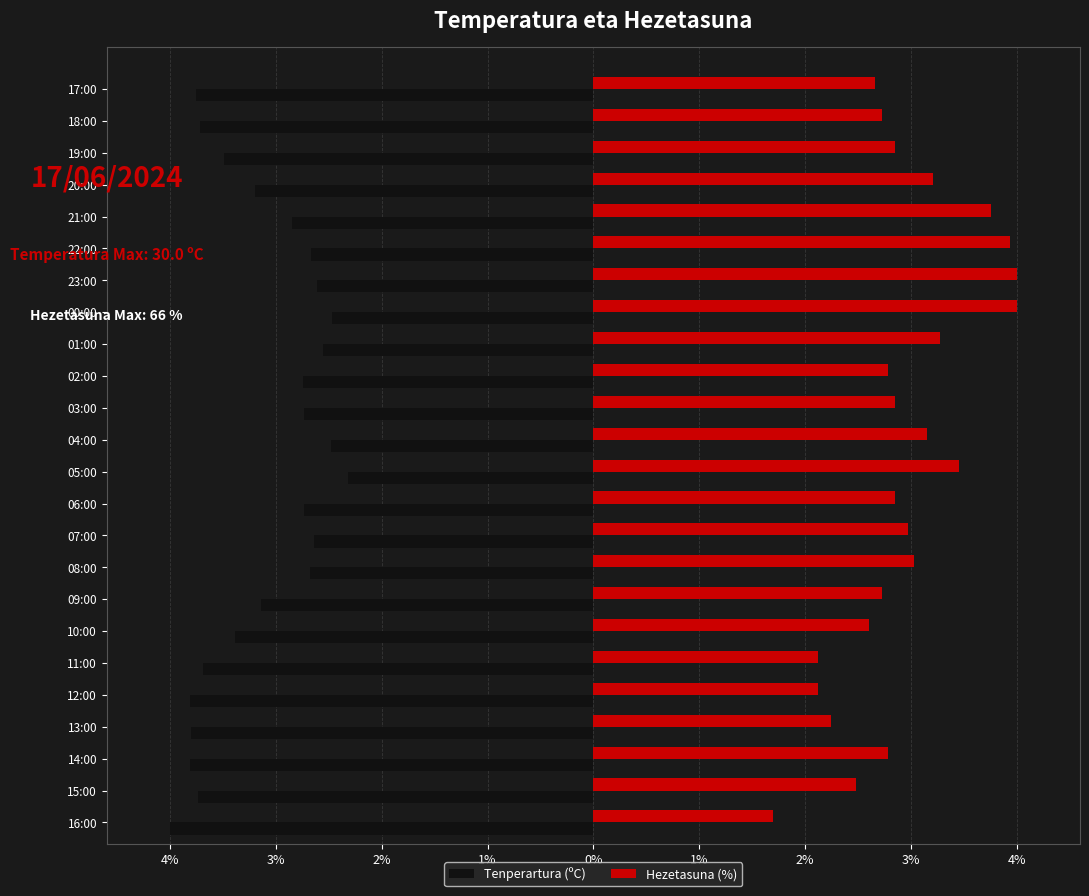

List the series in order of their peak value, highest first.

Hezetasuna (%), Tenperartura (ºC)